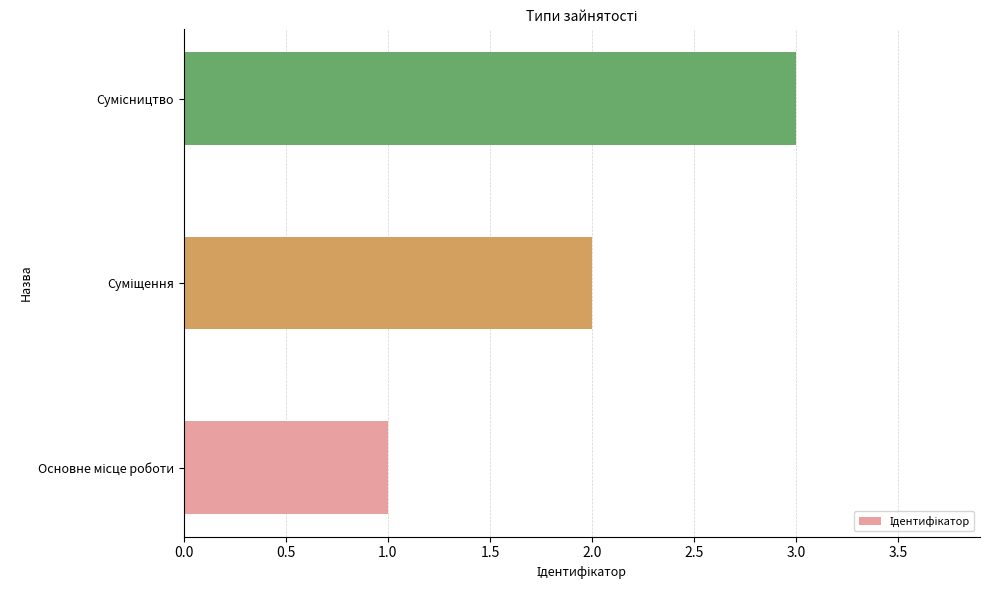

What is the greatest value displayed?

3